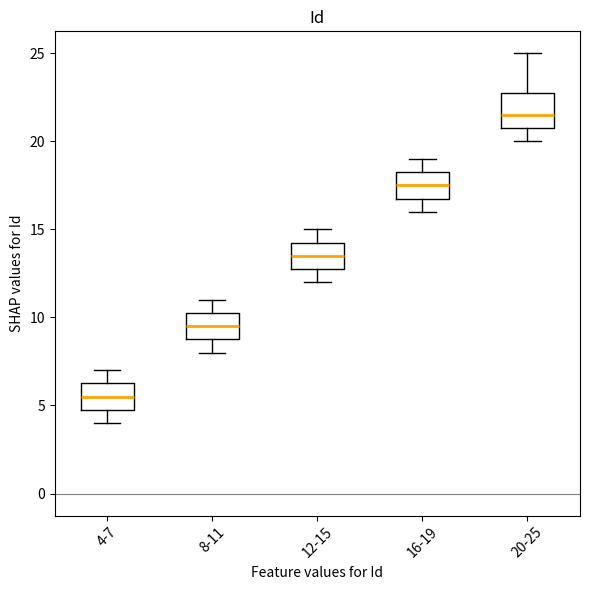

Reading left to right, read every box against the y-axis: the position of its median line, the range the box covers, and the ends of its whiskers. The values are not printed on the chart, so give them approximately, as read against the axis.

4-7: median 5.5, box 5.0 to 6.5, whiskers 4.0 to 7.0
8-11: median 9.5, box 9.0 to 10.5, whiskers 8.0 to 11.0
12-15: median 13.5, box 13.0 to 14.5, whiskers 12.0 to 15.0
16-19: median 17.5, box 17.0 to 18.5, whiskers 16.0 to 19.0
20-25: median 21.5, box 21.0 to 23.0, whiskers 20.0 to 25.0